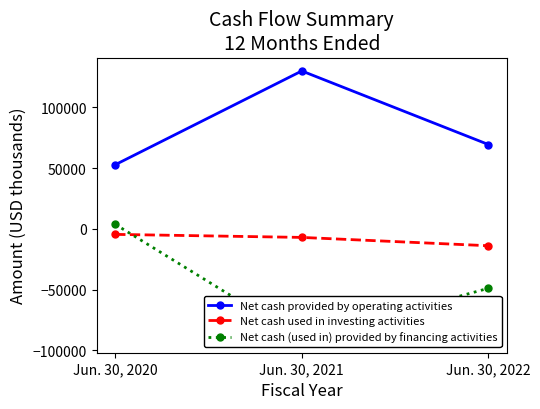

Between Jun. 30, 2020 and Jun. 30, 2022, which series saw the biggest shift?

Net cash (used in) provided by financing activities